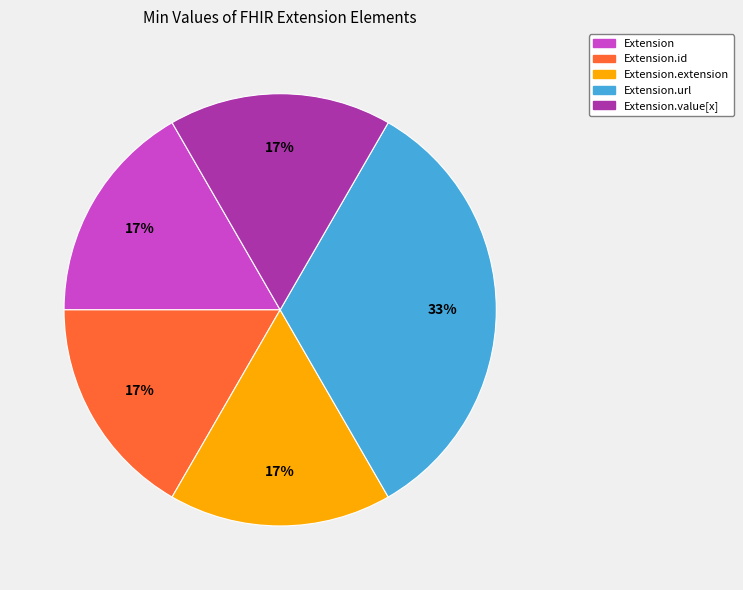

Is there any slice that represents more than half of the pie?

No